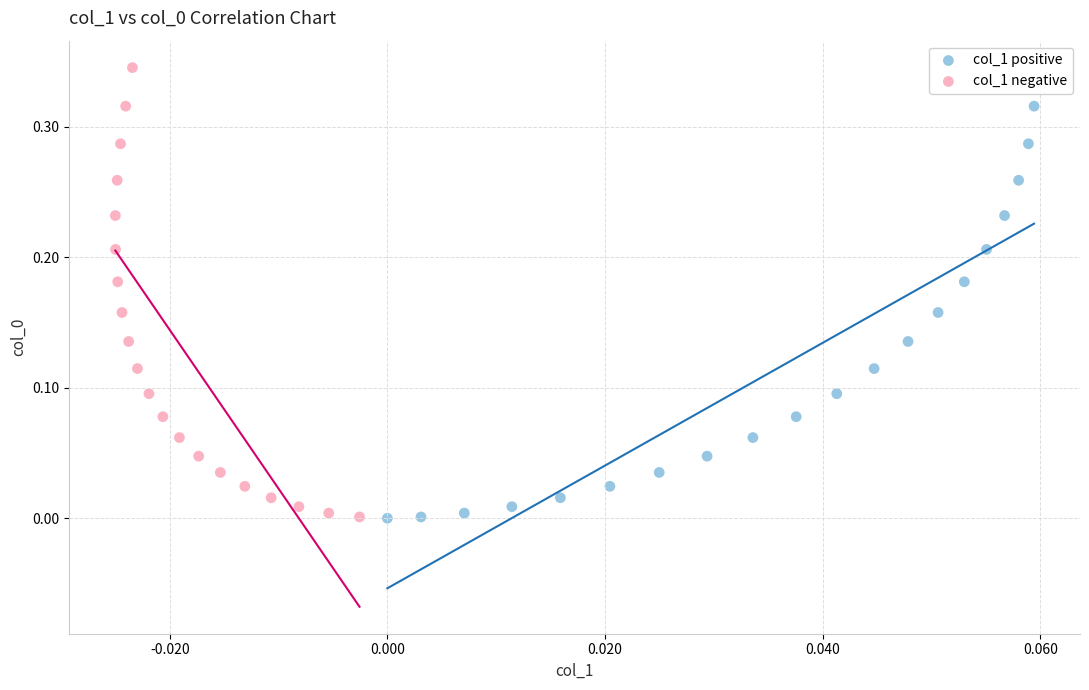

Which series contains the highest Y value?

col_1 negative